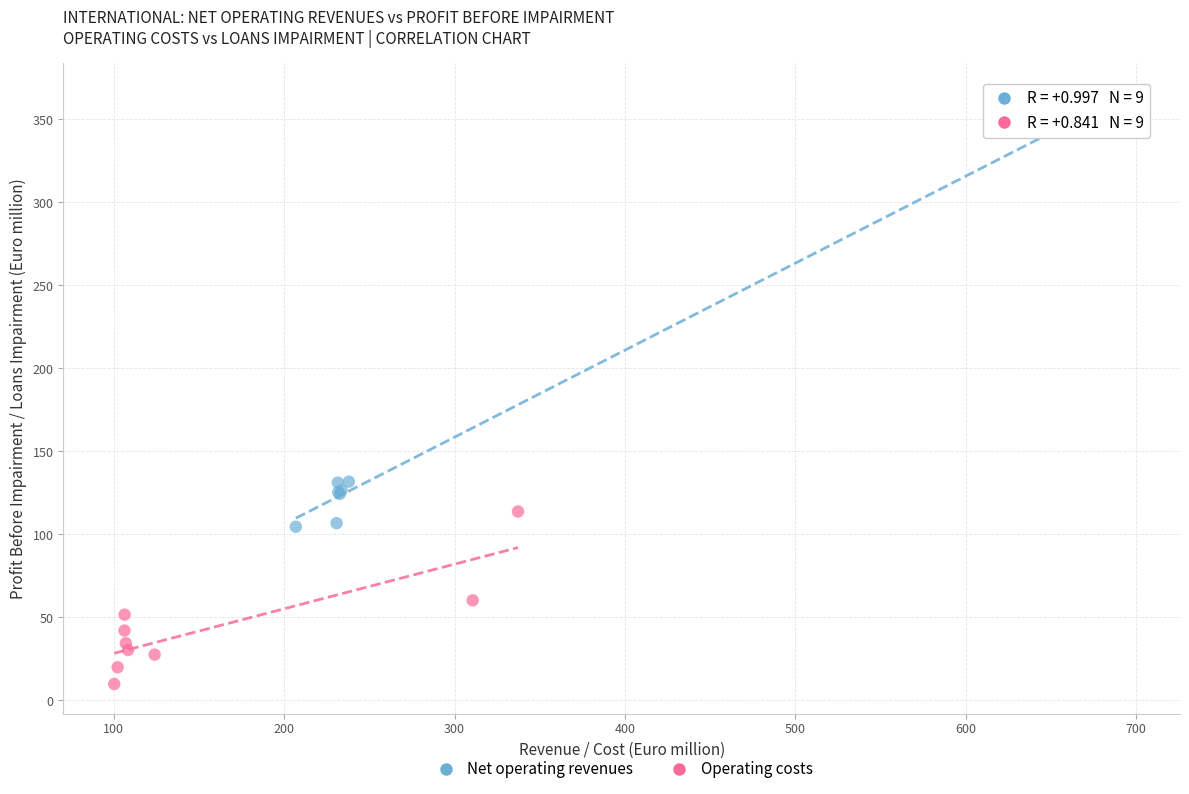

Which series contains the lowest Y value?

Operating costs